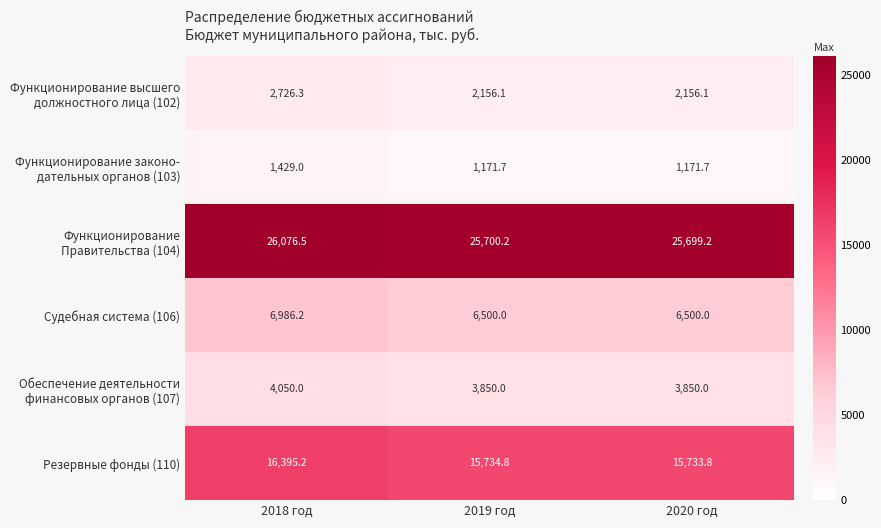

At how many categories does at least one series exceed 3178?

3